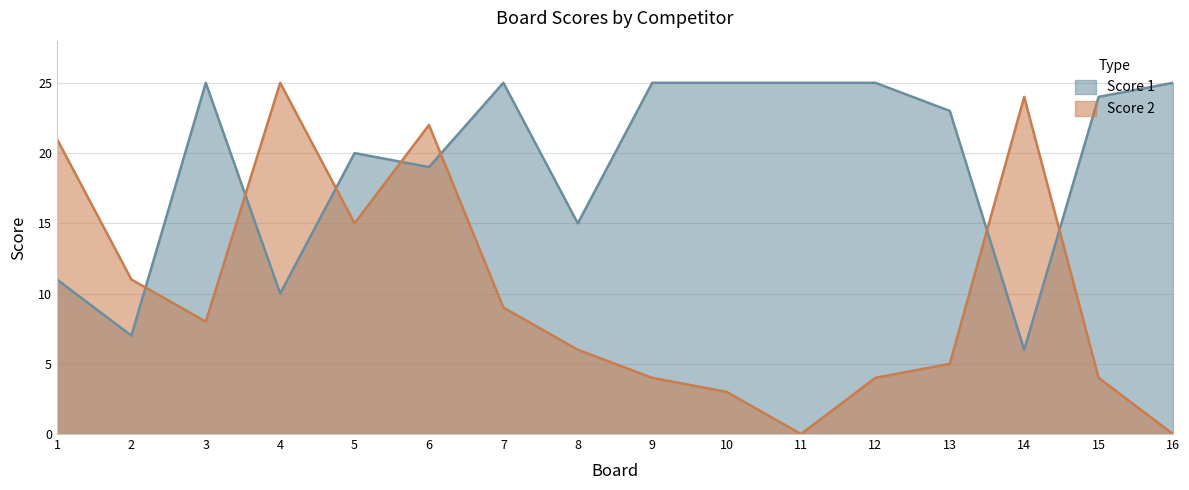

Reading right to left, transcribe all the data shown in this chart.

Score 1: 25	24	6	23	25	25	25	25	15	25	19	20	10	25	7	11
Score 2: 0	4	24	5	4	0	3	4	6	9	22	15	25	8	11	21